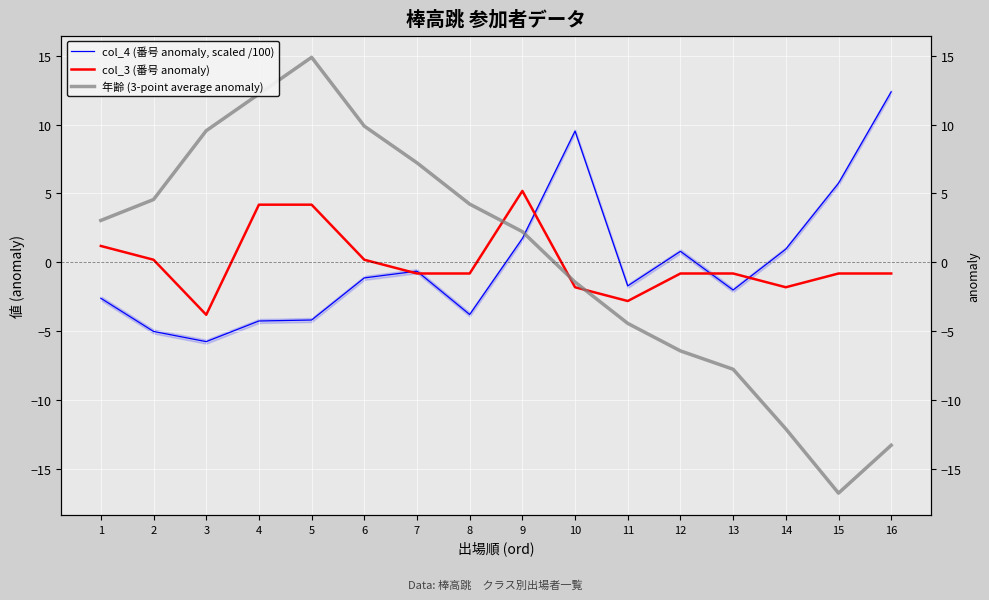

At 6, list the series in order from smallest to largest.

col_4 (番号 anomaly, scaled /100), col_3 (番号 anomaly), 年齢 (3-point average anomaly)